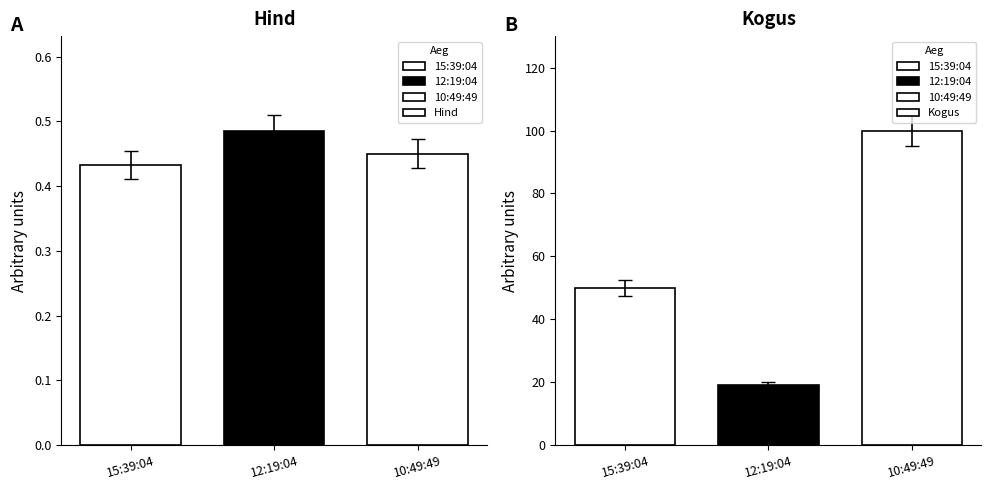

How many values in the Kogus series exceed 50?

1